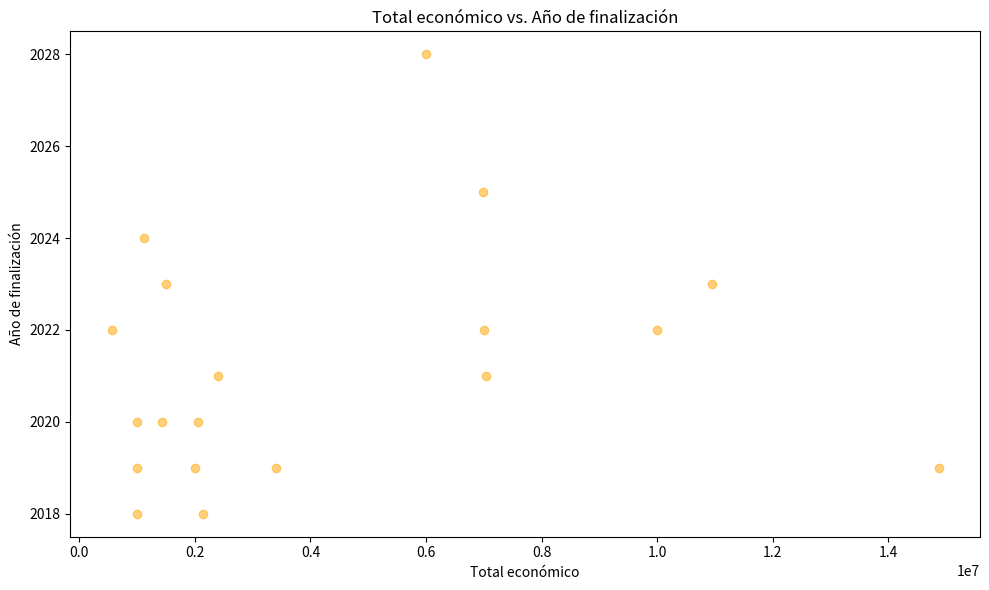

What is the range of X values (max minus min)?

14315519